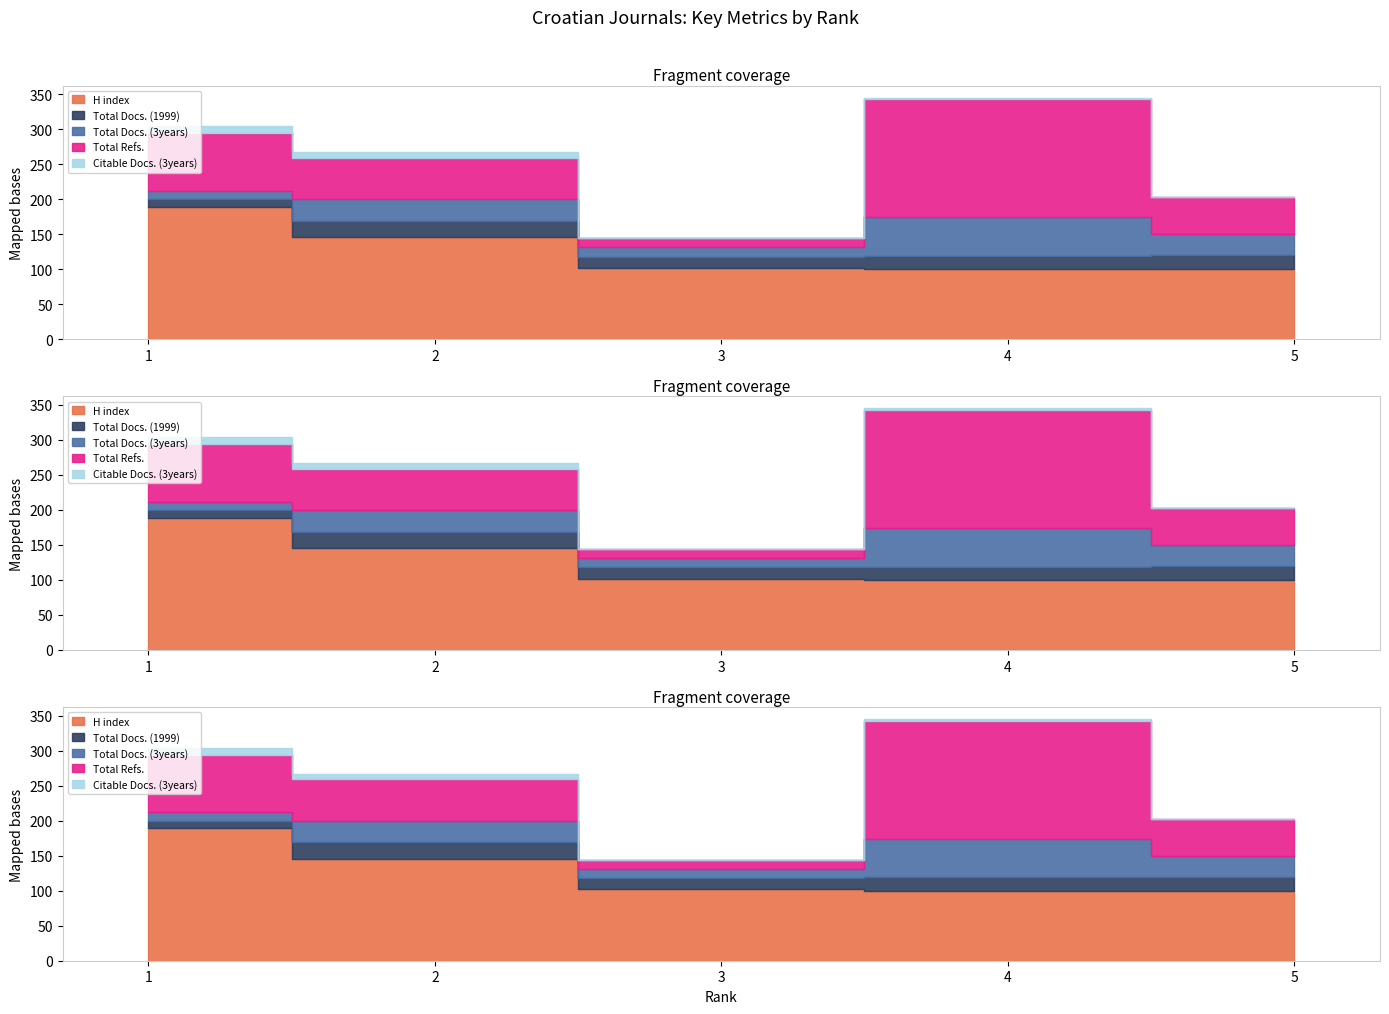

At 1, list the series in order from largest to smallest.

H index, Total Refs., Total Docs. (3years), Total Docs. (1999), Citable Docs. (3years)